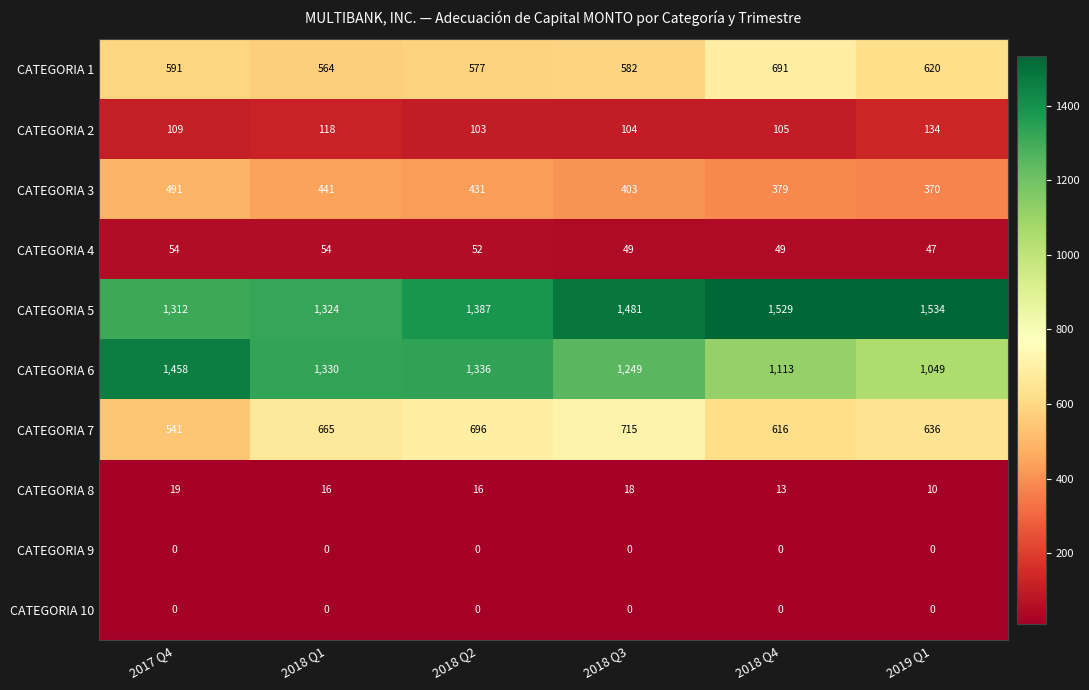

How many distinct data groups are displayed?

10